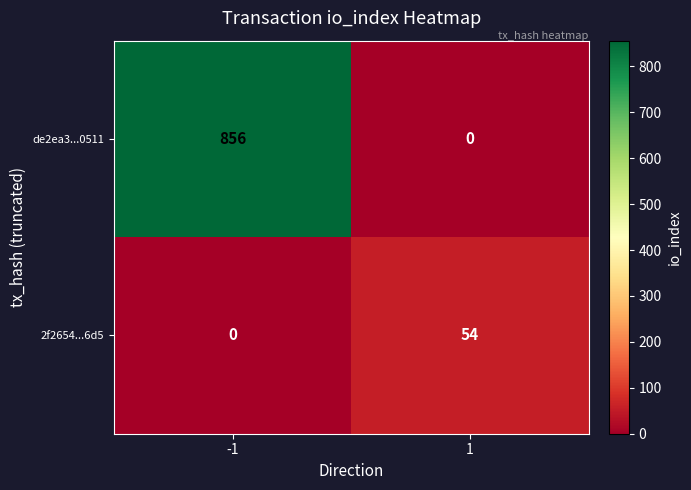

What is the spread (max minus min) of values at 1?

54